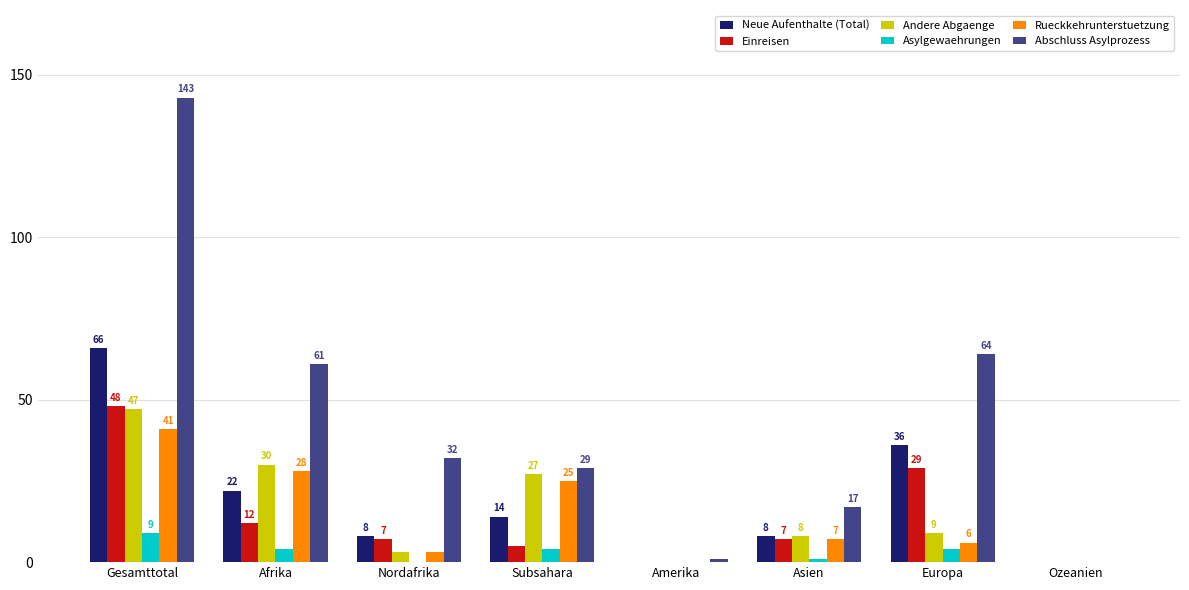

Between Afrika and Nordafrika, which series saw the biggest shift?

Abschluss Asylprozess